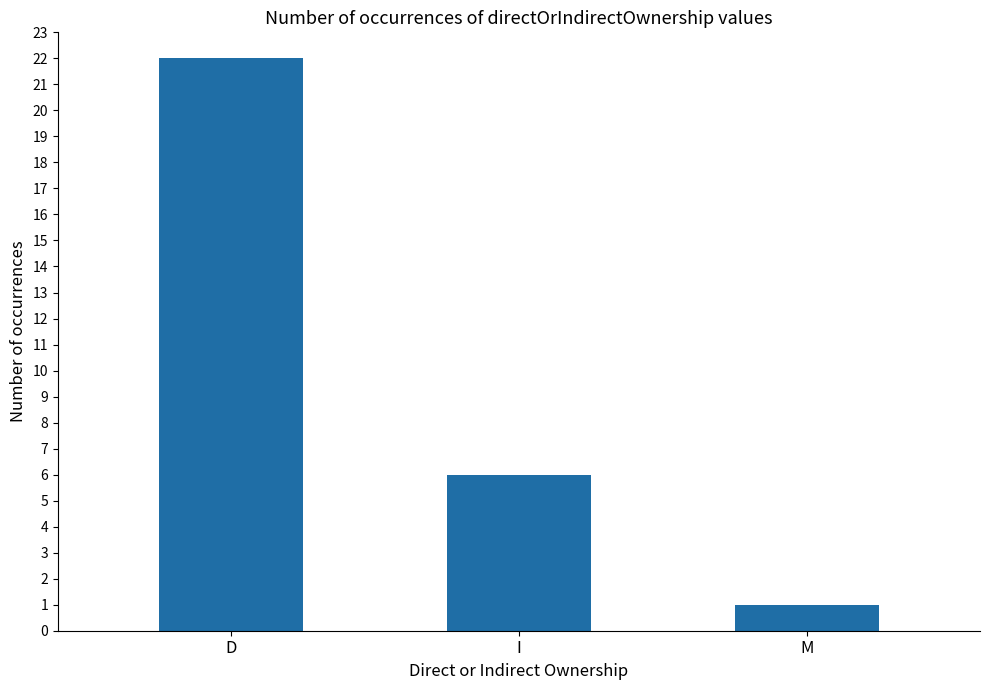

Read the value at D.

22